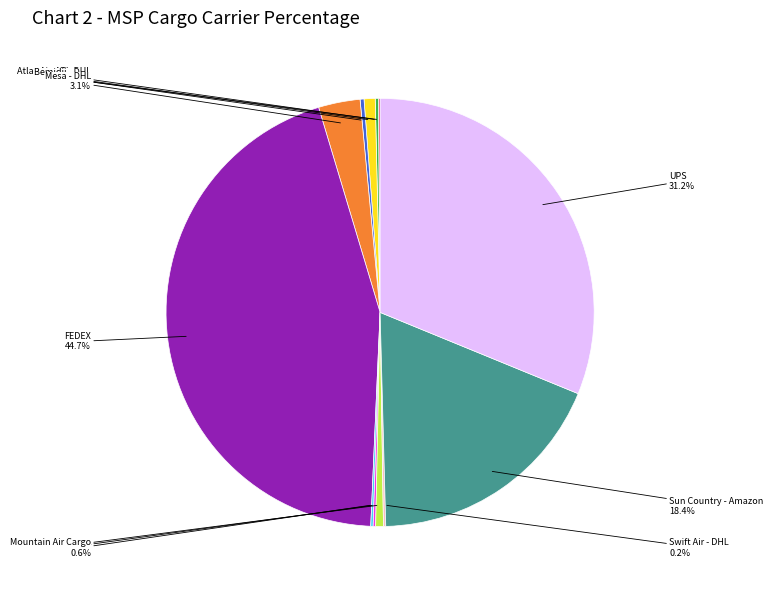

Does any single category account for the majority?

No